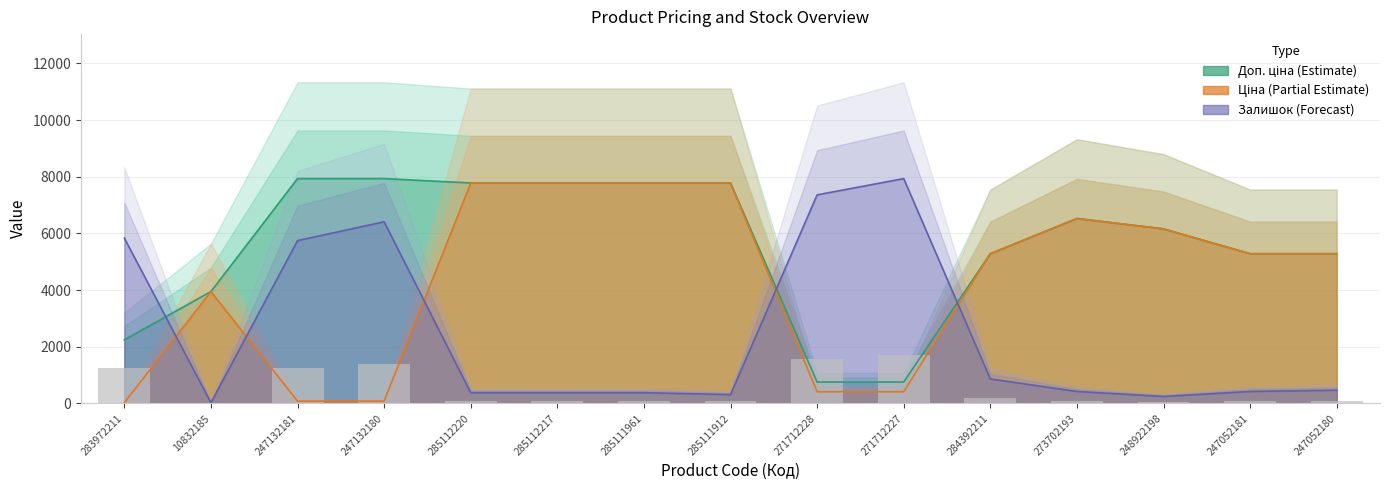

What is the sum of all Доп. ціна values?

83208.2